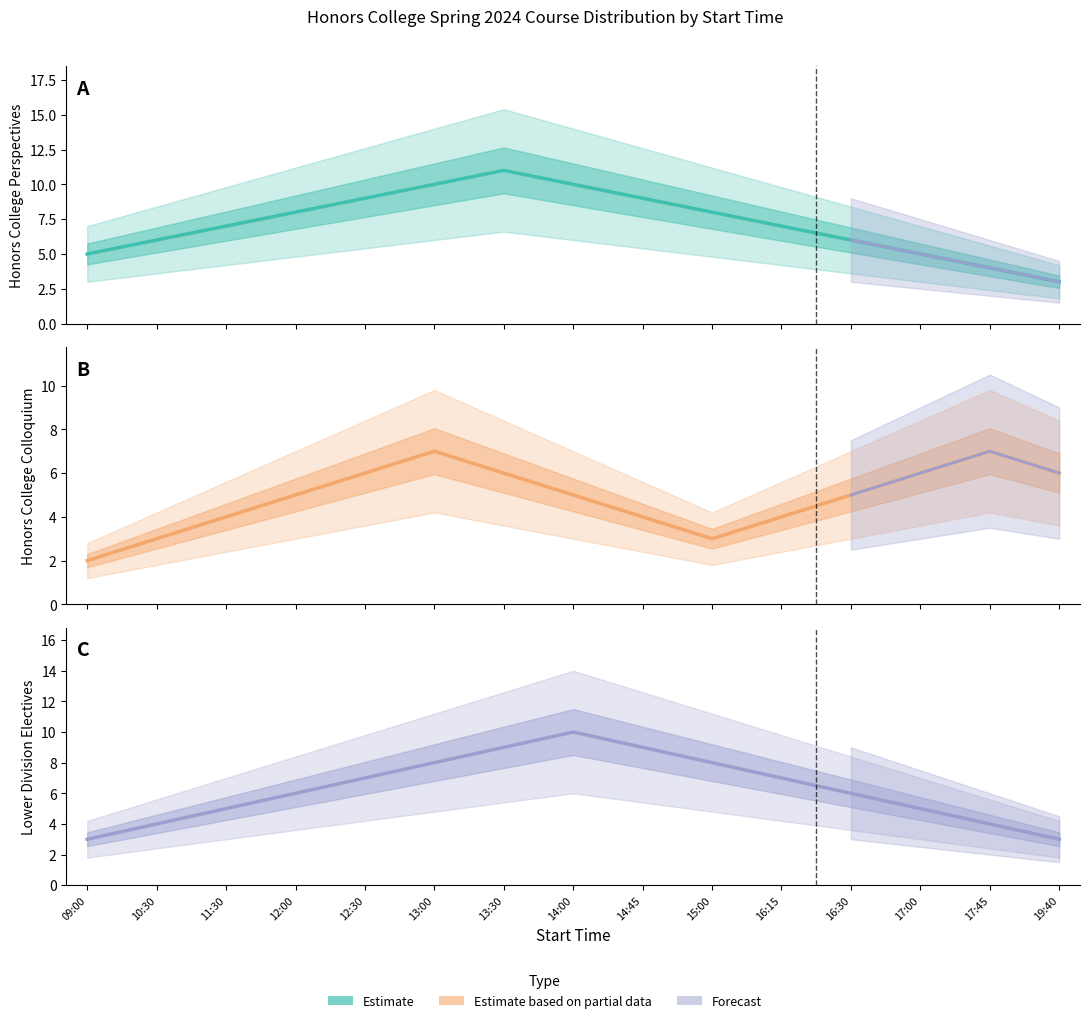

How many lines are shown in the chart?

3